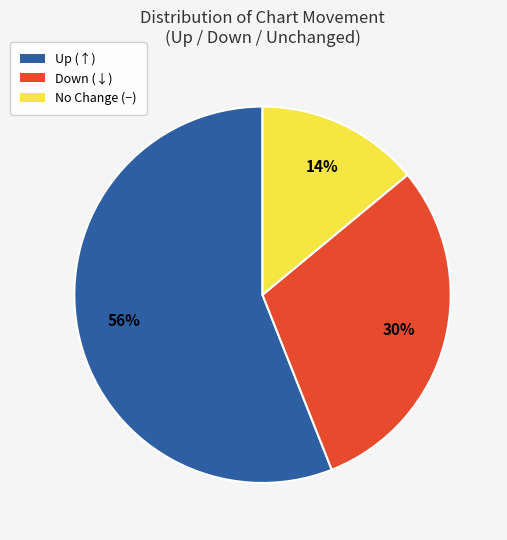

To the nearest percent, what is the average slice percentage?

33%